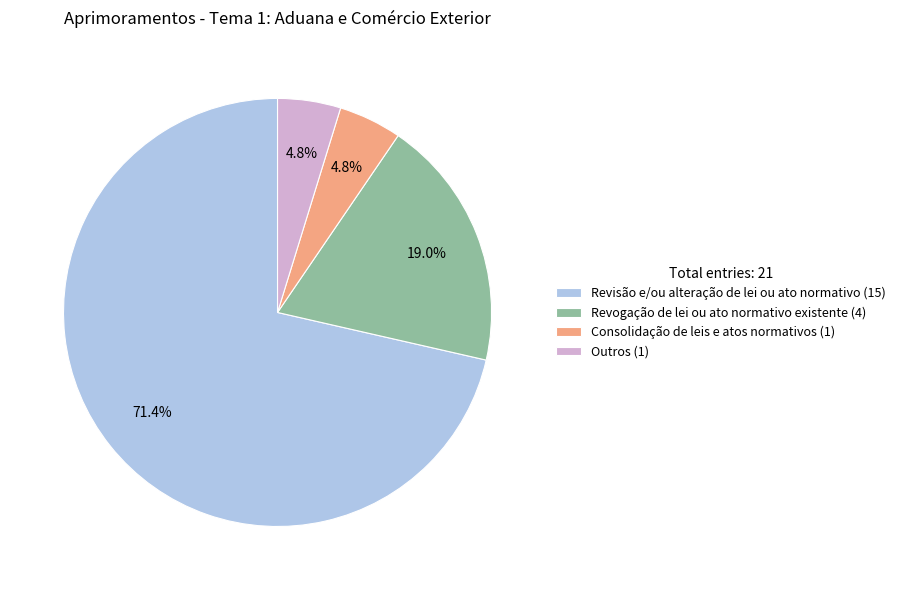

Which has a higher value, Revogação de lei ou ato normativo existente or Revisão e/ou alteração de lei ou ato normativo?

Revisão e/ou alteração de lei ou ato normativo